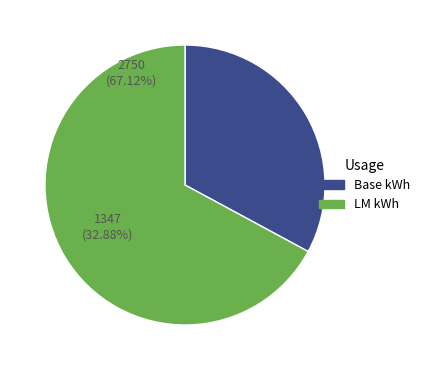

How many segments does this pie chart have?

2